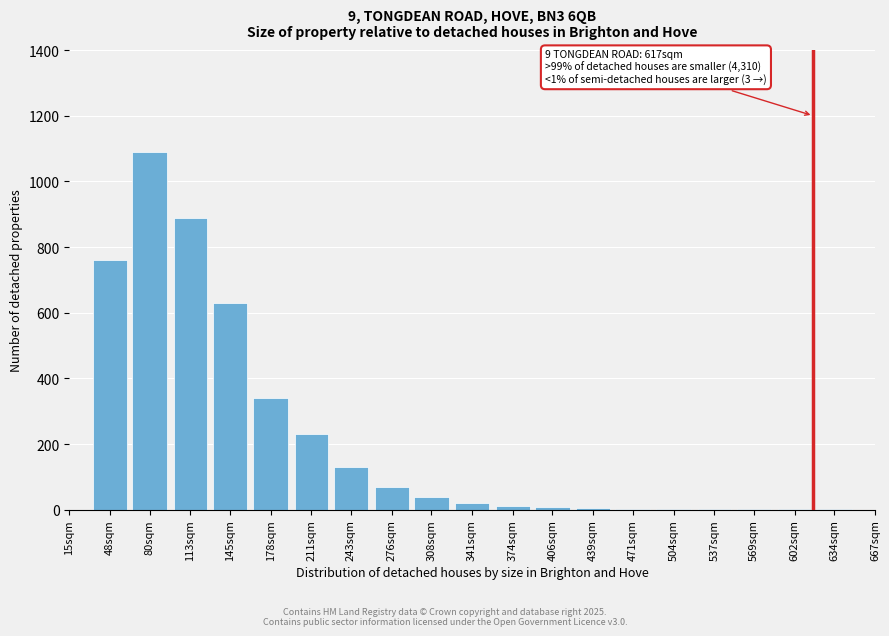

What is the change in value from 48sqm to 308sqm?

-720